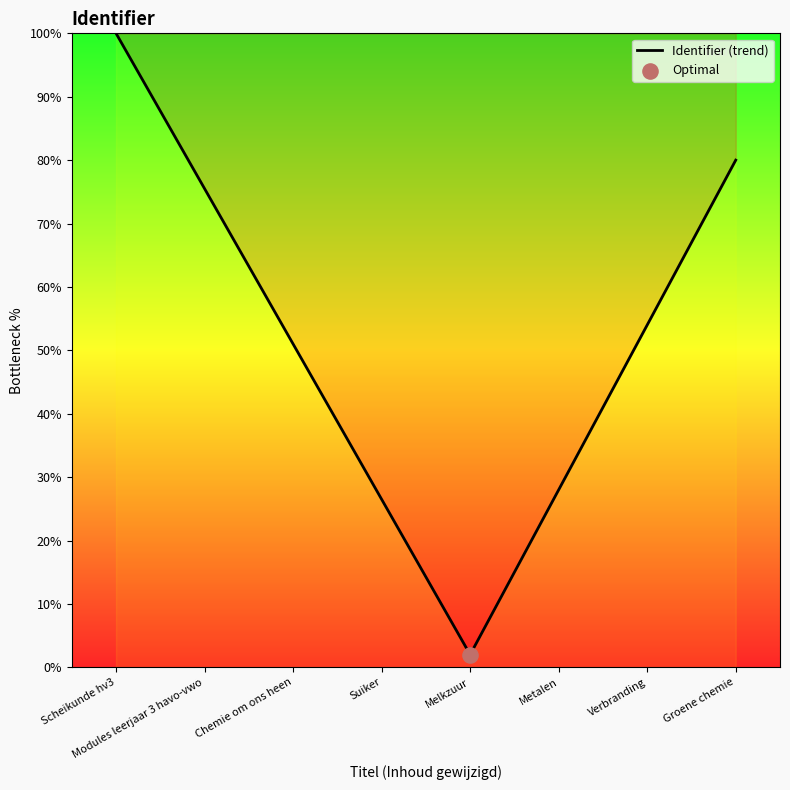

What is the ratio of the value at Modules leerjaar 3 havo-vwo to the value at Scheikunde hv3?

0.8